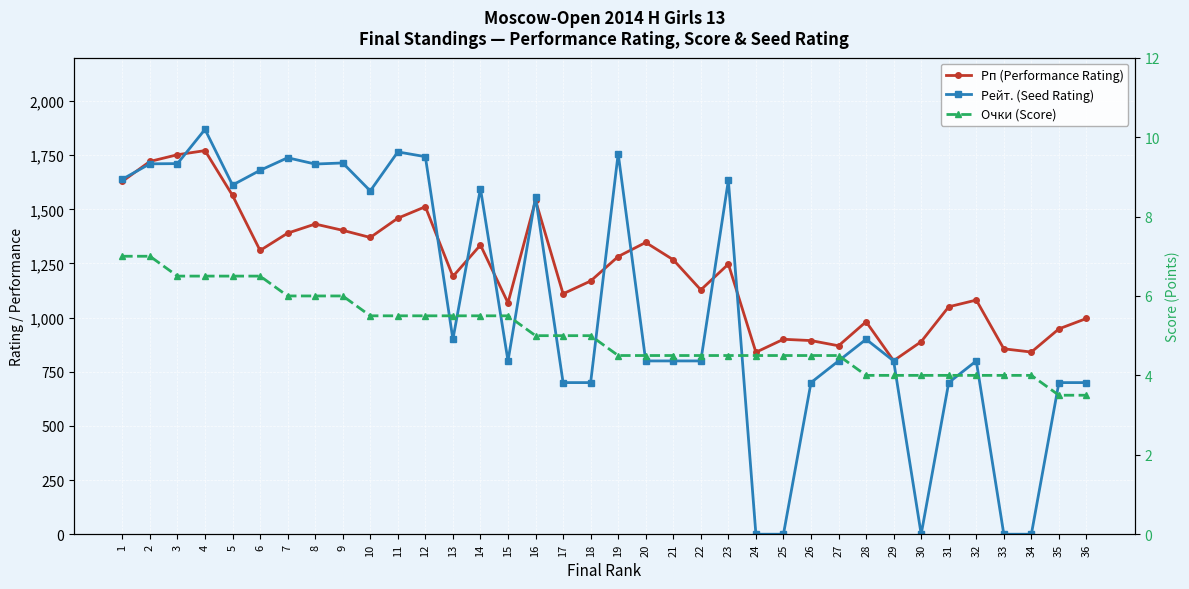

What are all the series names shown in the legend?

Рп (Performance Rating), Рейт. (Seed Rating), Очки (Score)